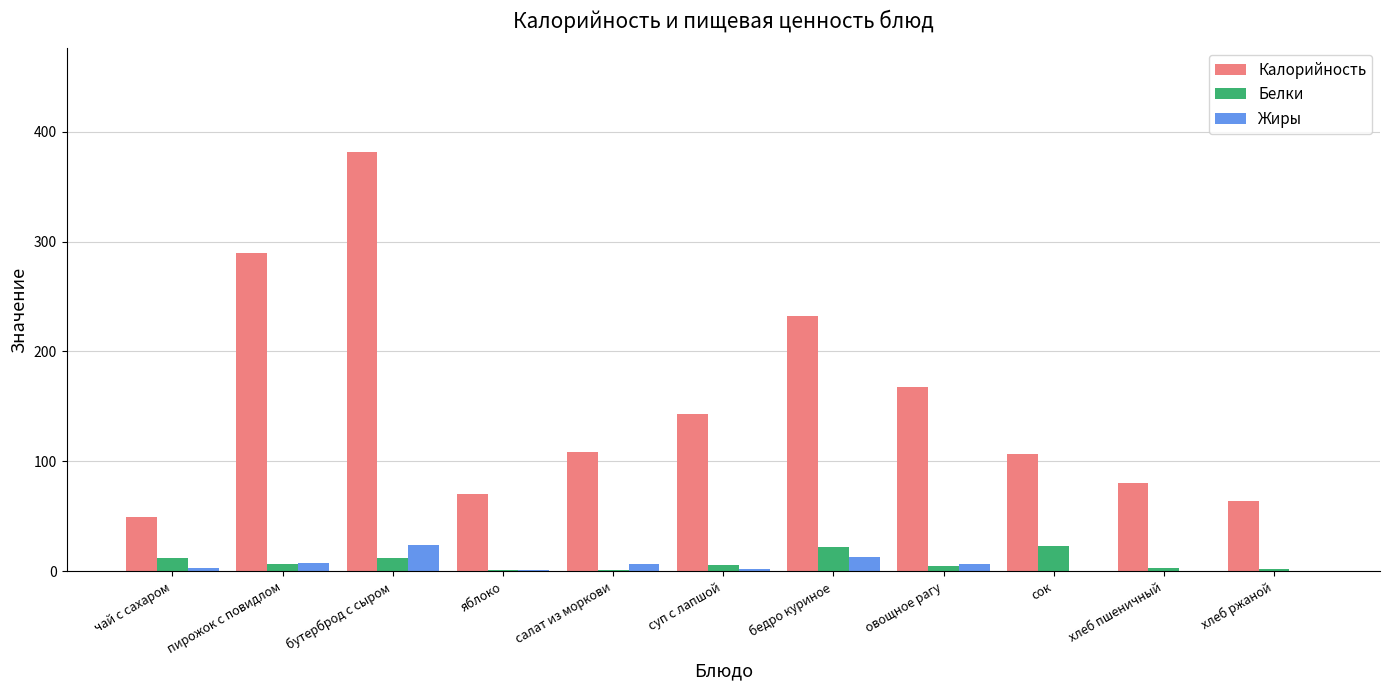

Between бутерброд с сыром and хлеб пшеничный, which series saw the biggest shift?

Калорийность